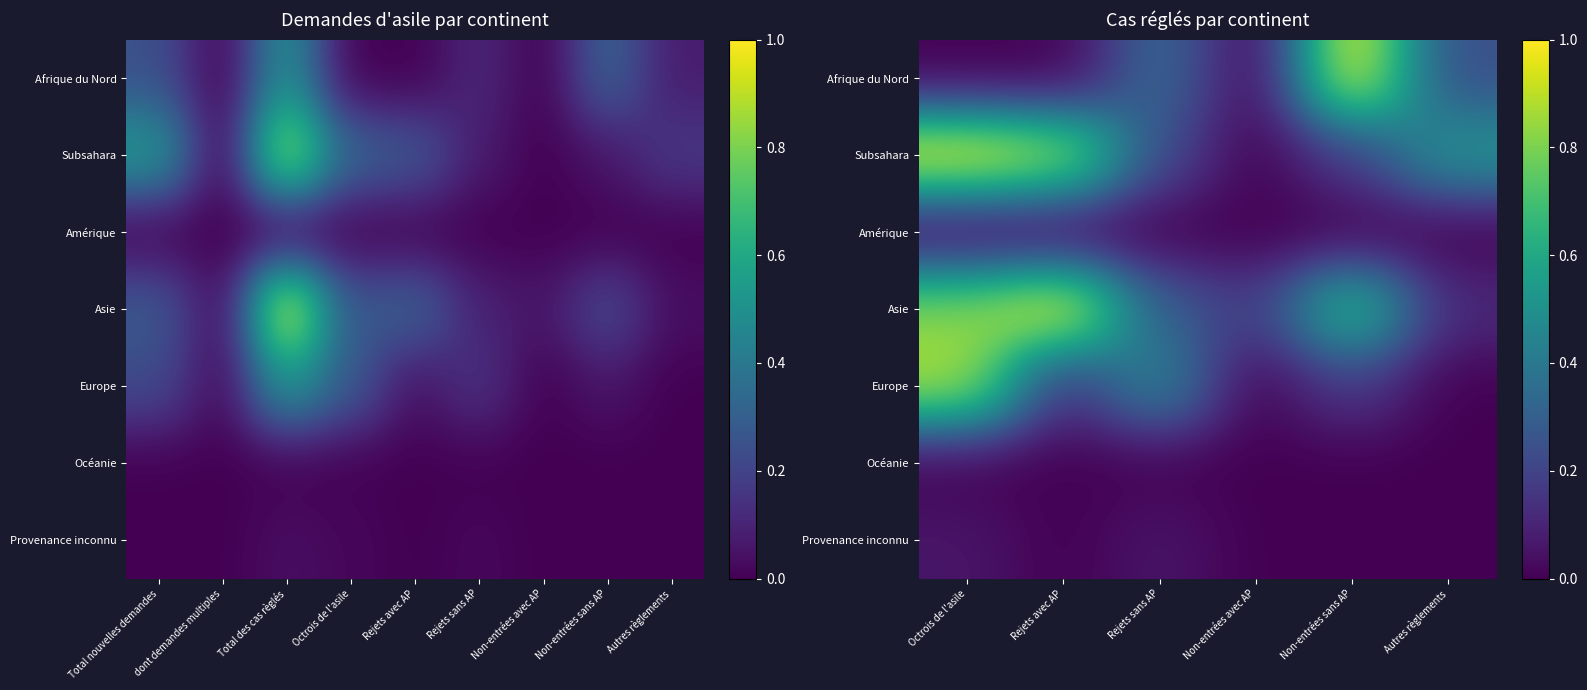

What is the greatest value displayed?

1.0